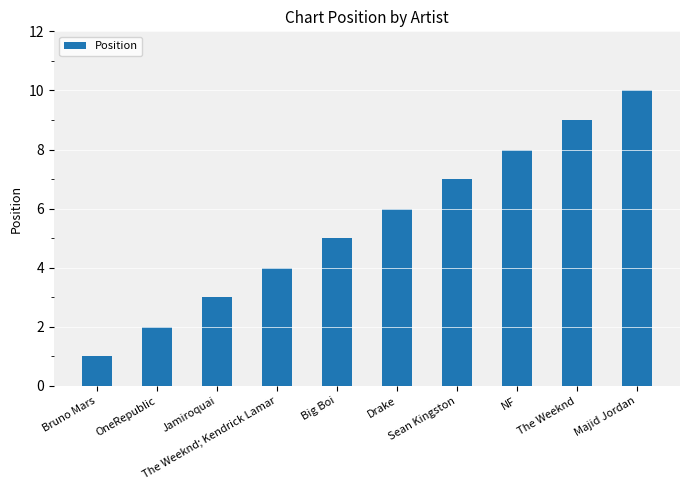

Does the chart contain any negative values?

No